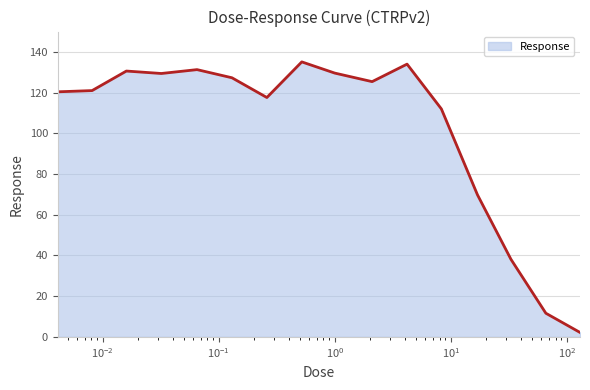

What is the maximum value shown in the chart?

135.1